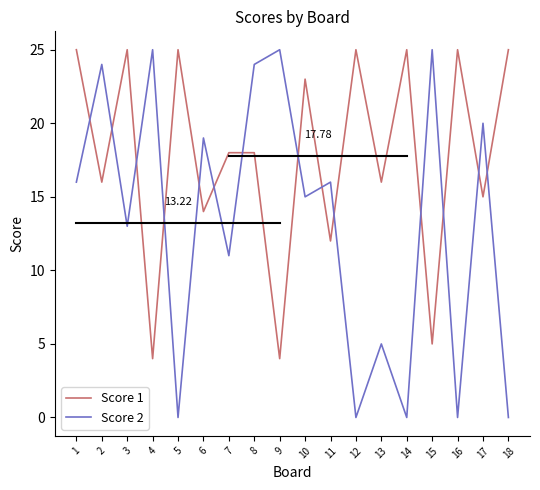

At 1, list the series in order from smallest to largest.

Score 2, Score 1